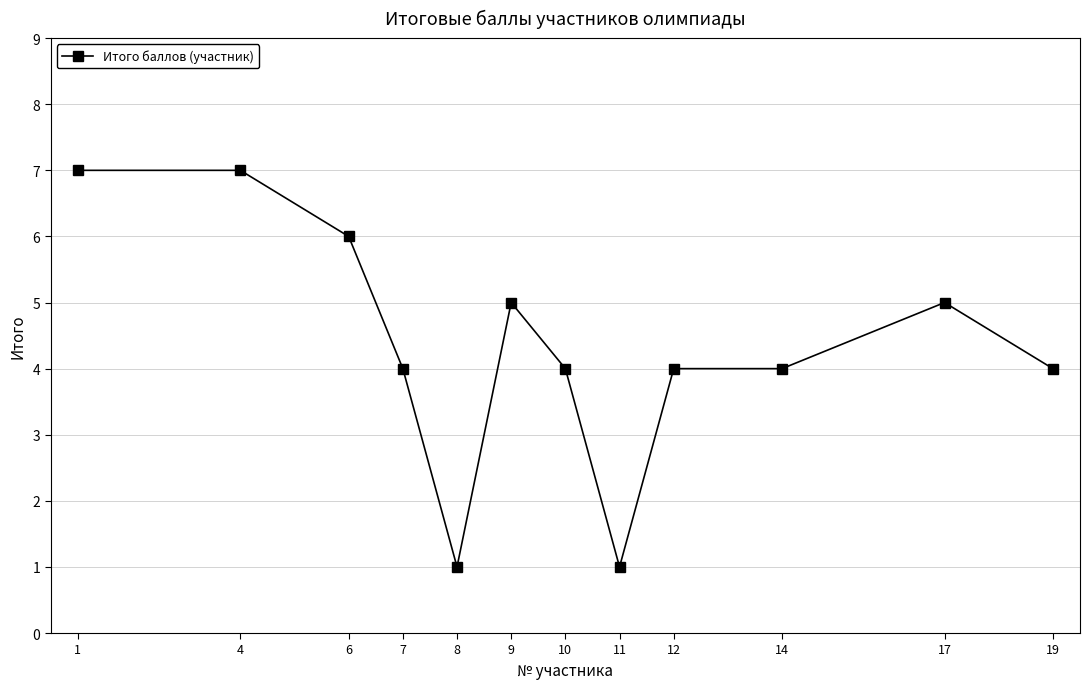

Count the number of categories in the chart.

12